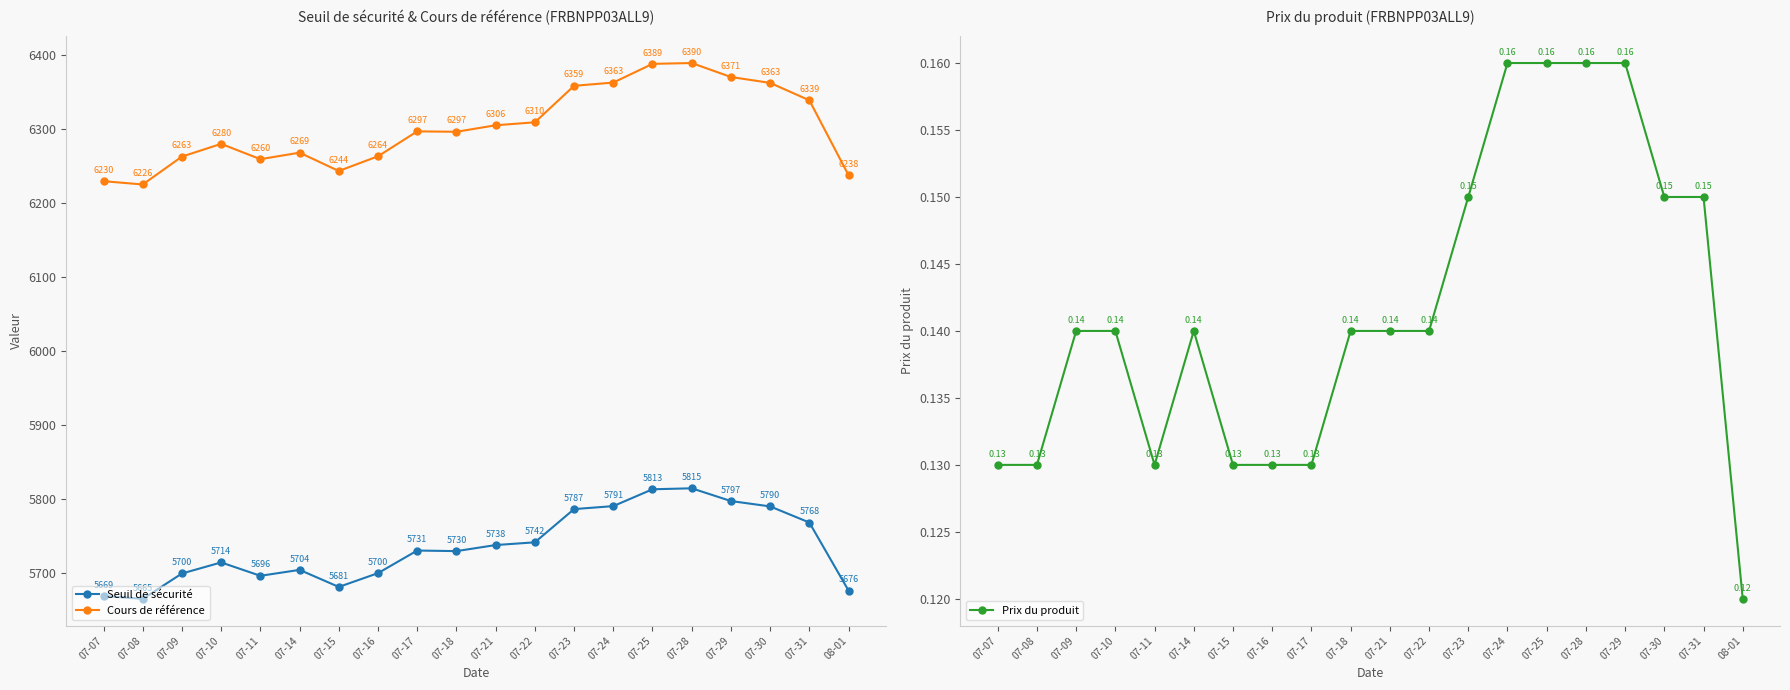

True or false: Prix du produit and Seuil de sécurité intersect in this chart.

False